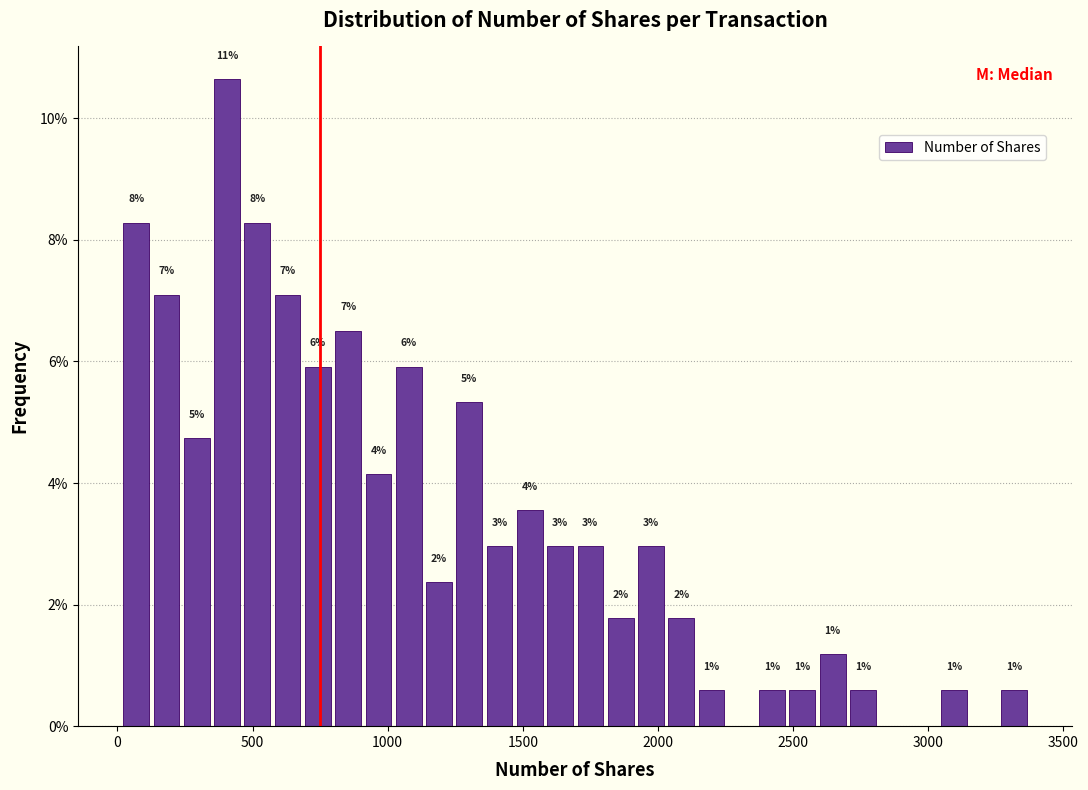

Read against the x-axis, roughly where is the centre of the tallest bar?

400